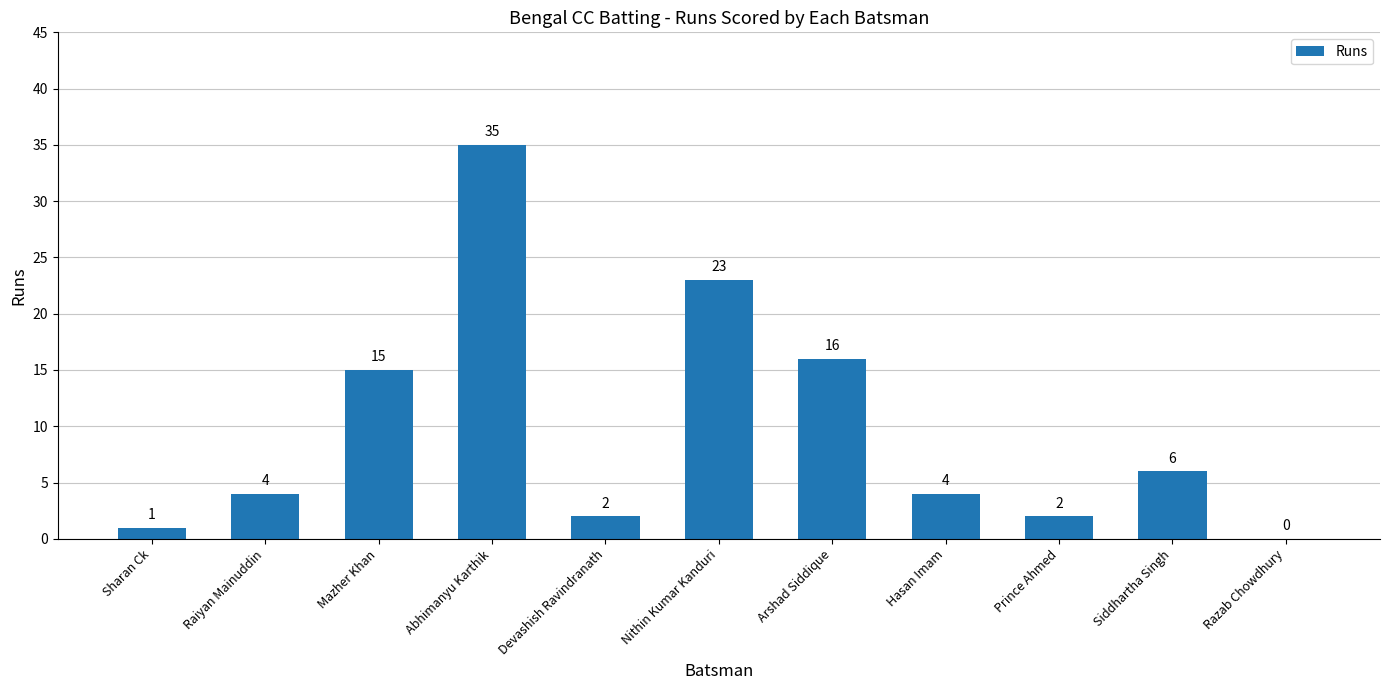

The value at Arshad Siddique is 16. True or false?

True